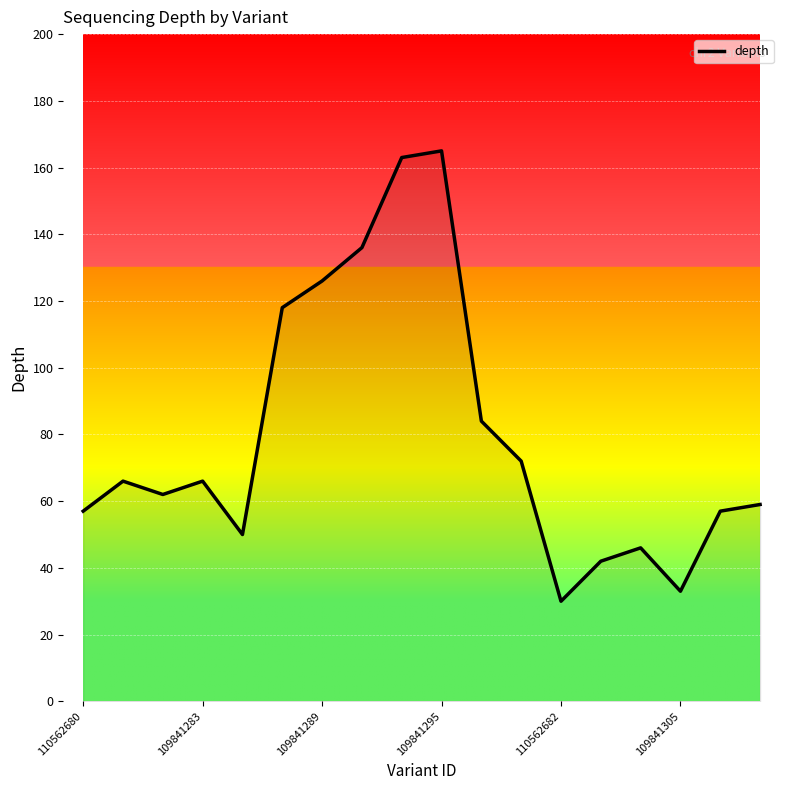

What is the minimum value shown in the chart?

30